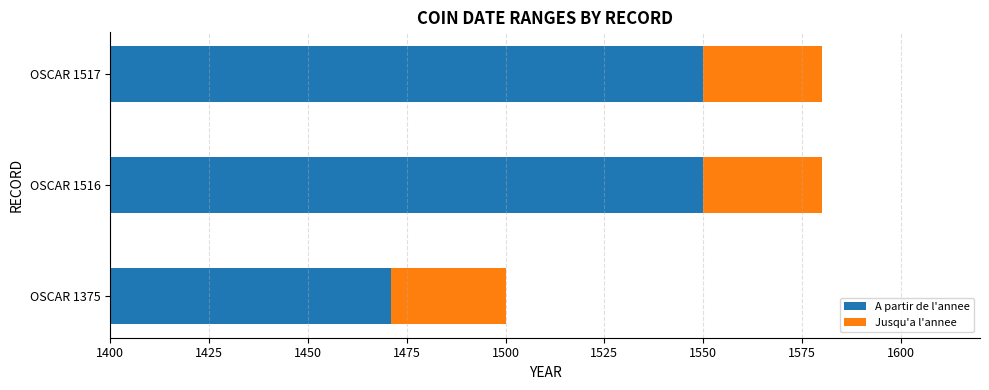

Count the Jusqu'a l'annee values in the range 29 to 30.

3